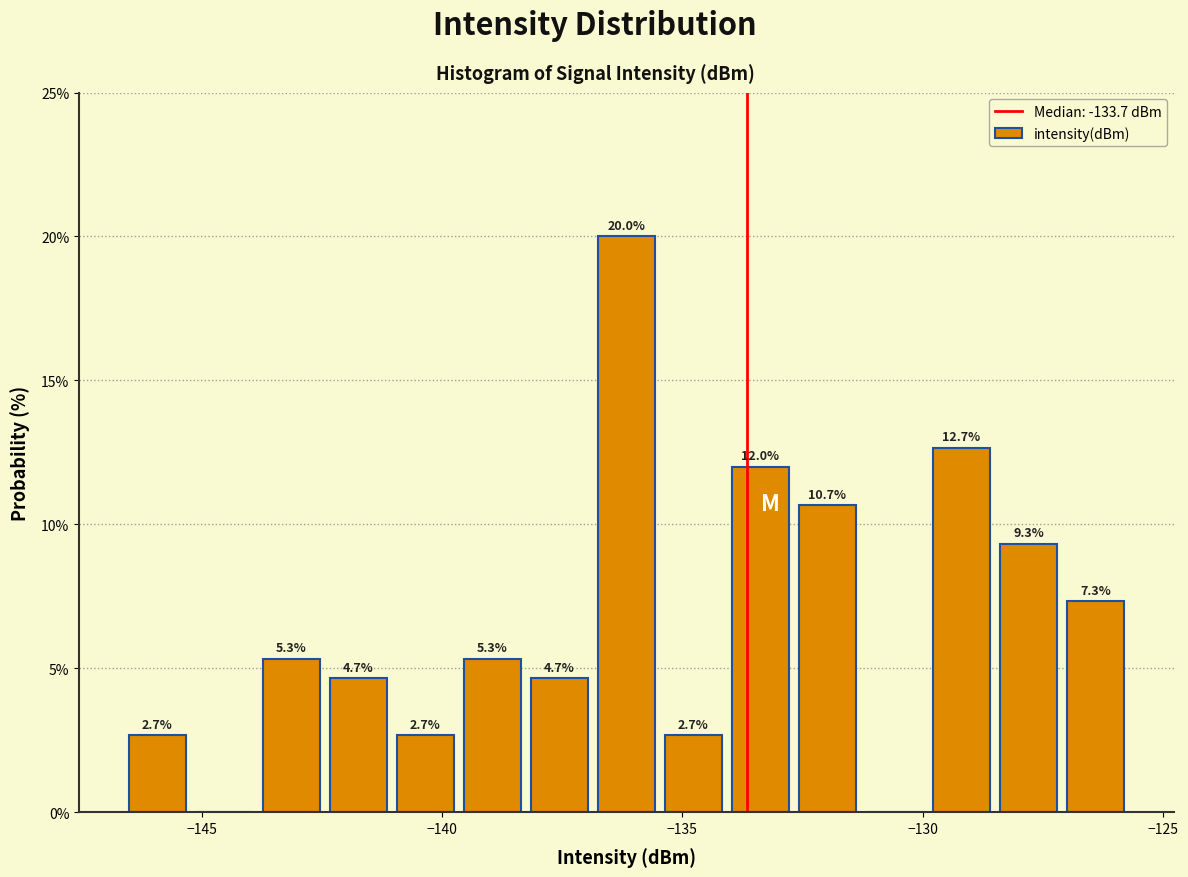

Read against the x-axis, roughly where is the centre of the tallest bar?

-136.0